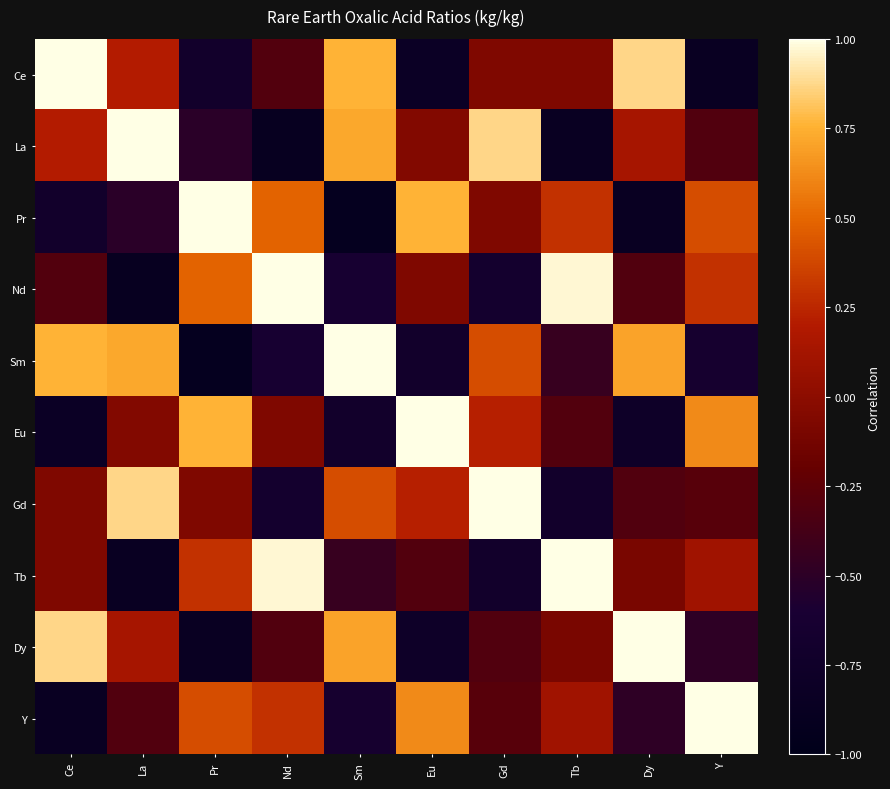

At which category is the sum across all series the highest?

Gd